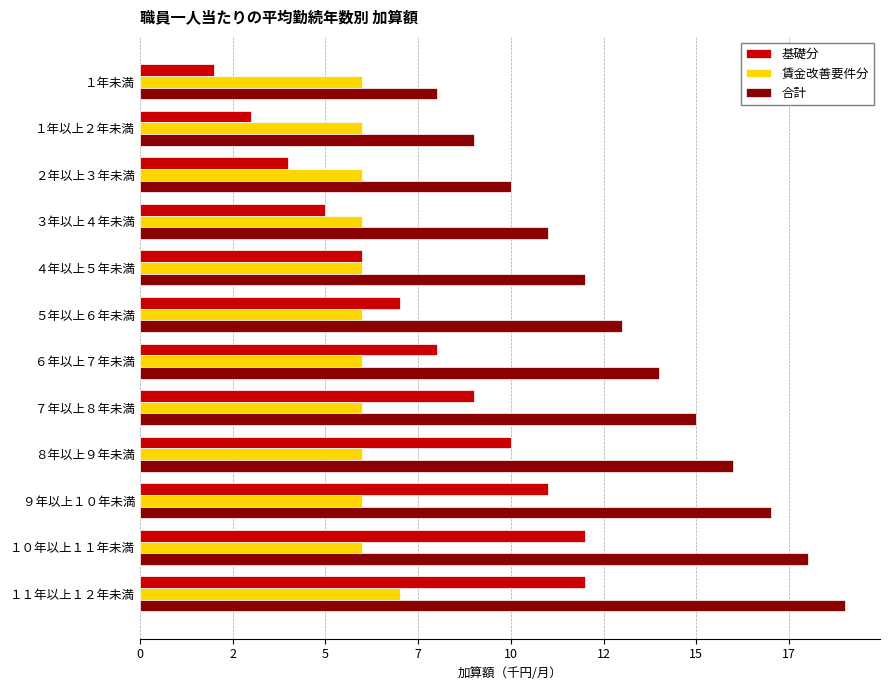

What are all the series names shown in the legend?

基礎分, 賃金改善要件分, 合計